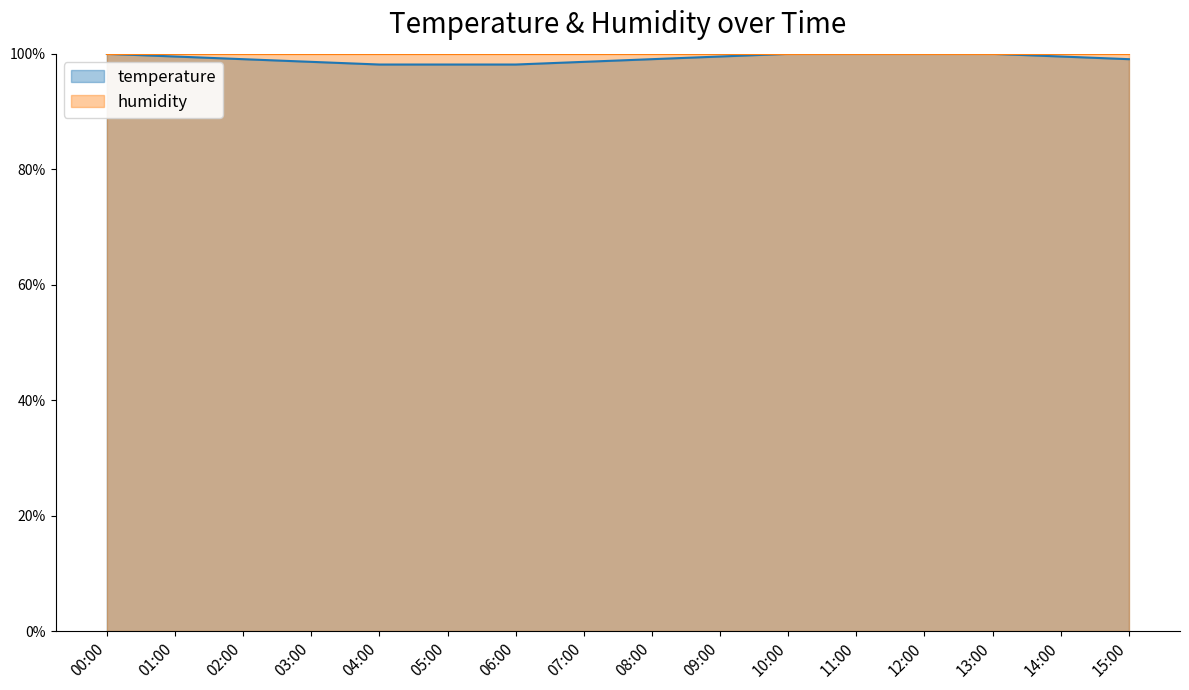

At which category does the chart reach its minimum across all series?

04:00